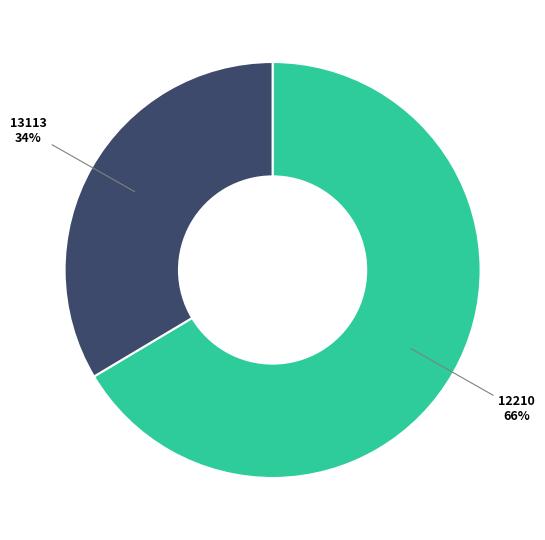

Is 13113 the majority of the pie?

No